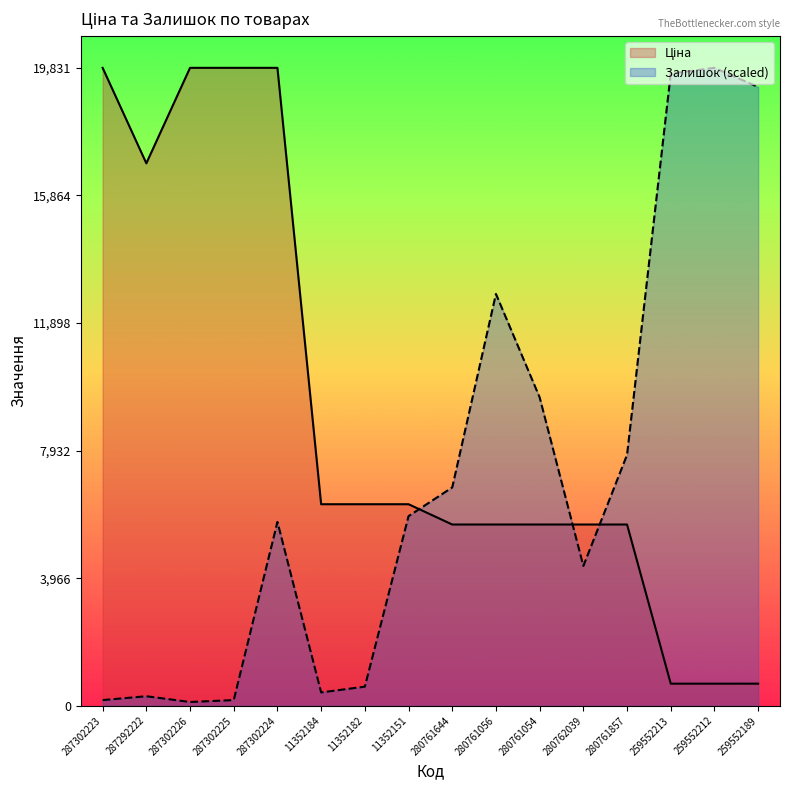

What are all the series names shown in the legend?

Ціна, Залишок